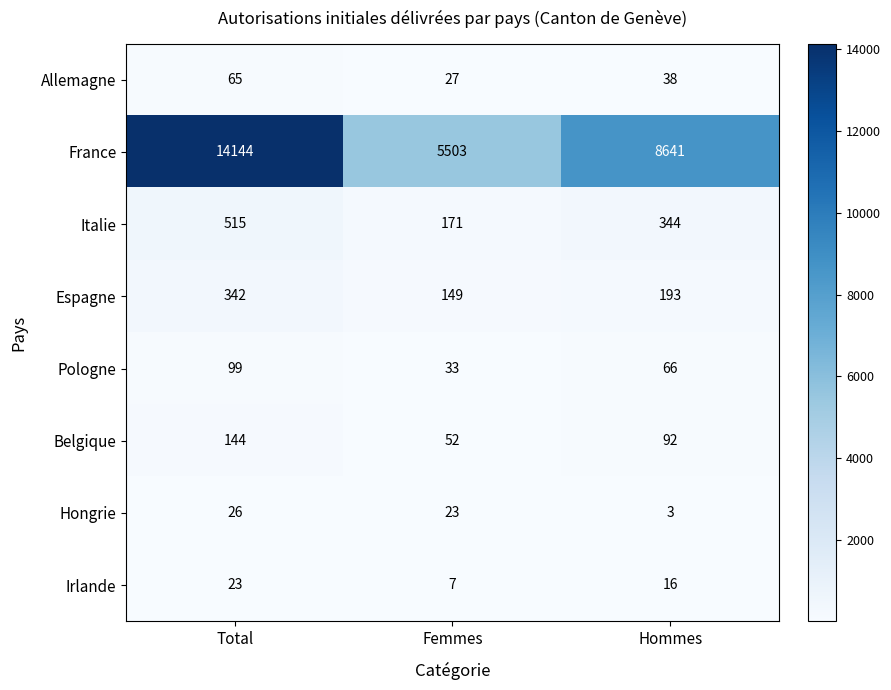

At which label does Hongrie first exceed 23?

Total